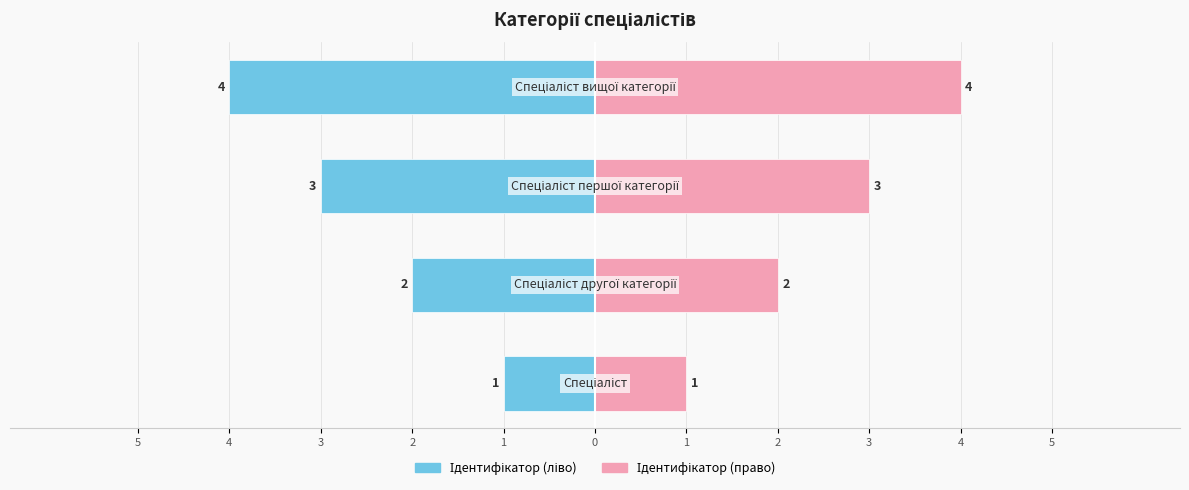

Rank the series at 3 from lowest to highest value.

Ідентифікатор (ліво), Ідентифікатор (право)